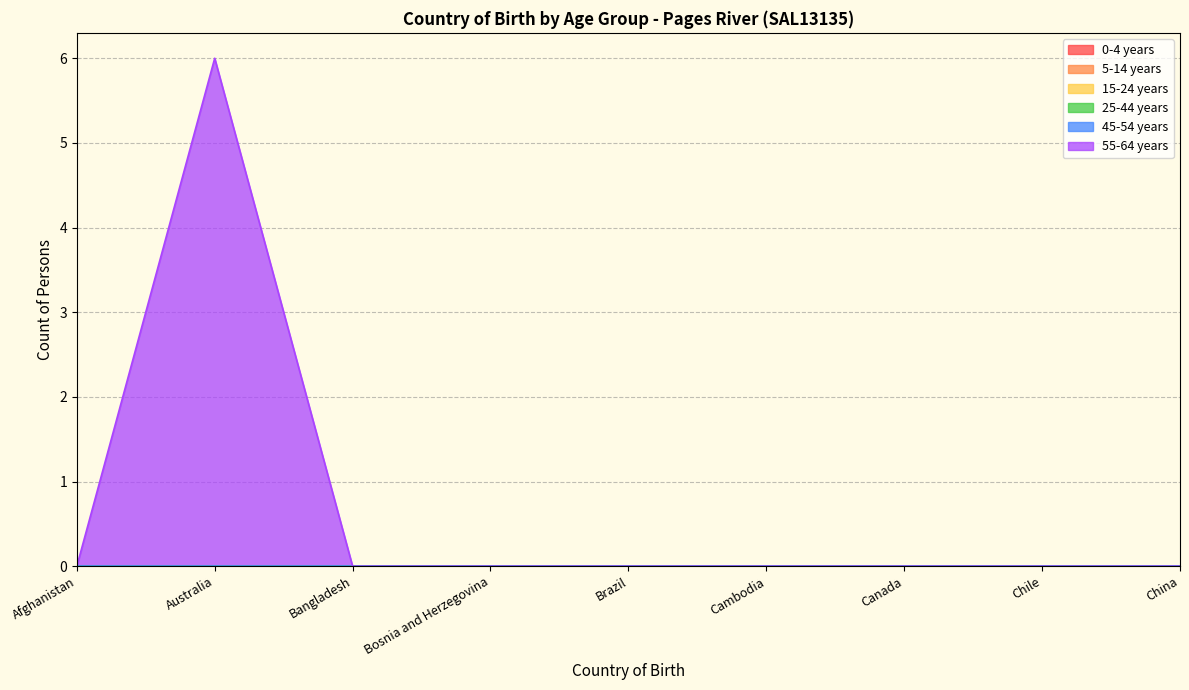

Which has a higher value, Bangladesh or Cambodia?

Bangladesh